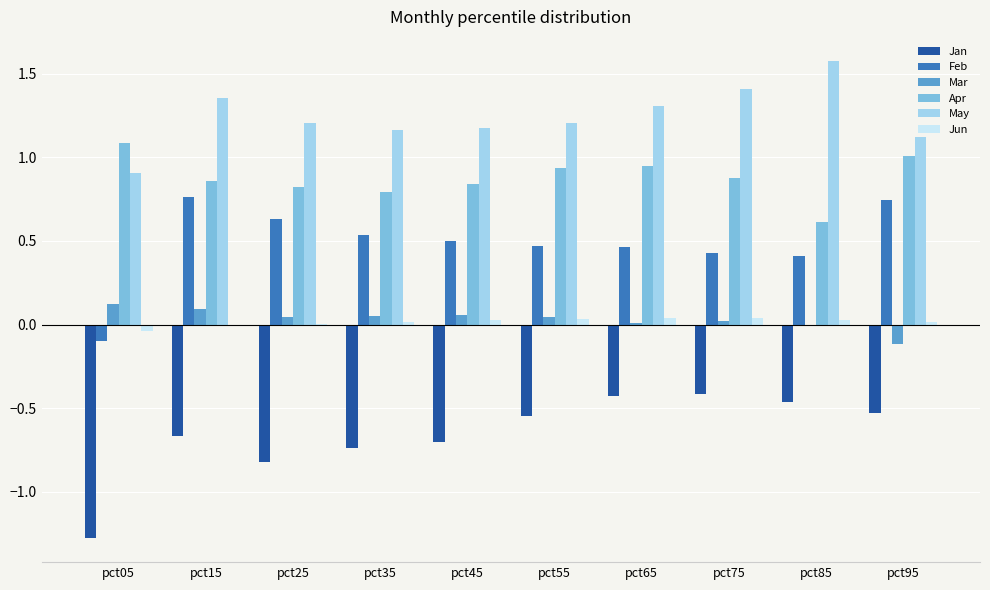

Are the bars horizontal?

No